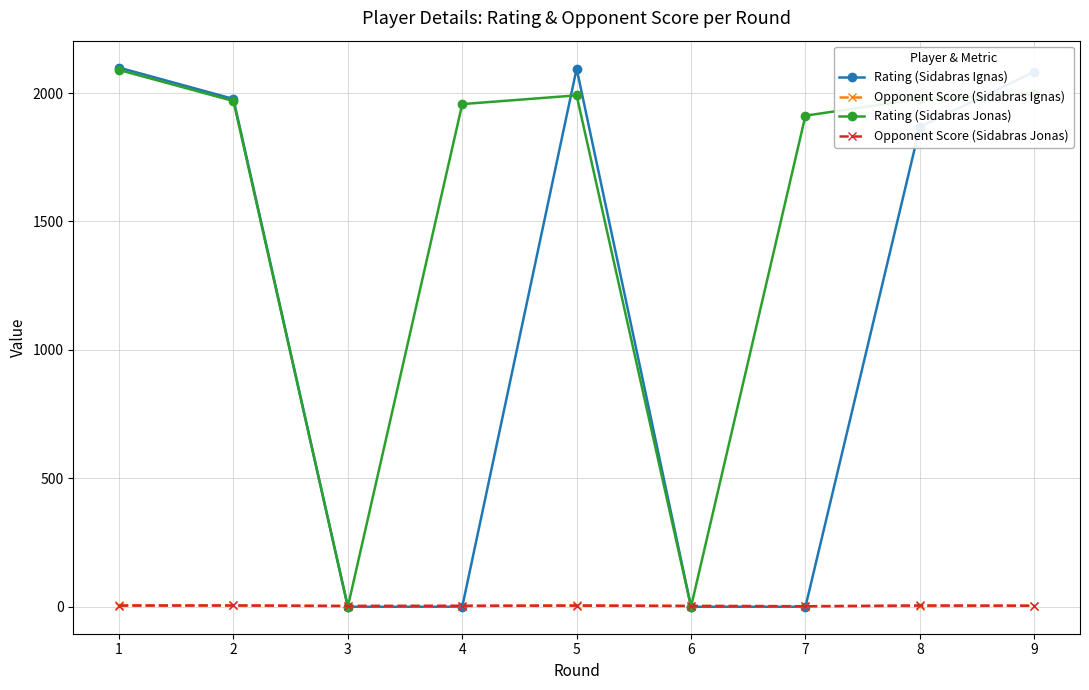

After their last crossing, which series has the higher values: Rating (Sidabras Jonas) or Opponent Score (Sidabras Jonas)?

Rating (Sidabras Jonas)